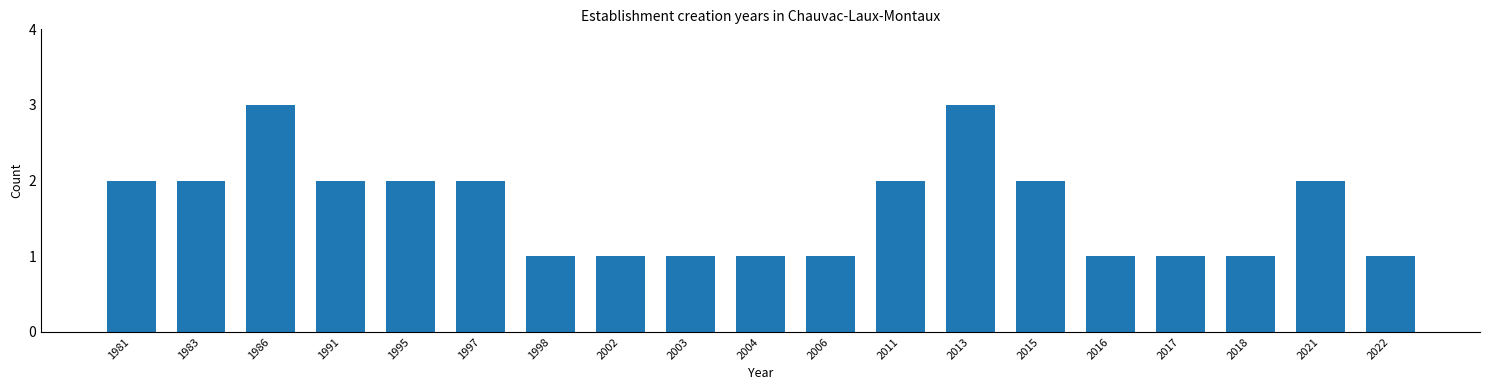

Reading left to right, transcribe all the data shown in this chart.

1981=2	1983=2	1986=3	1991=2	1995=2	1997=2	1998=1	2002=1	2003=1	2004=1	2006=1	2011=2	2013=3	2015=2	2016=1	2017=1	2018=1	2021=2	2022=1